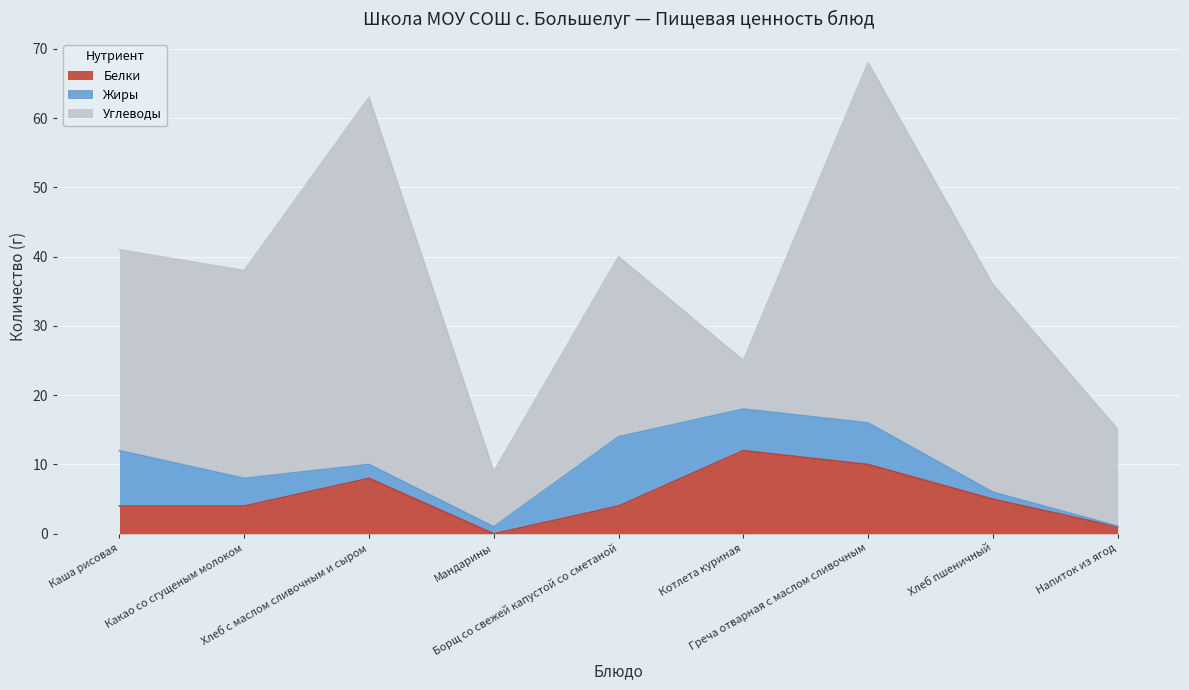

What is the spread (max minus min) of values at Какао со сгущеным молоком?

26.0